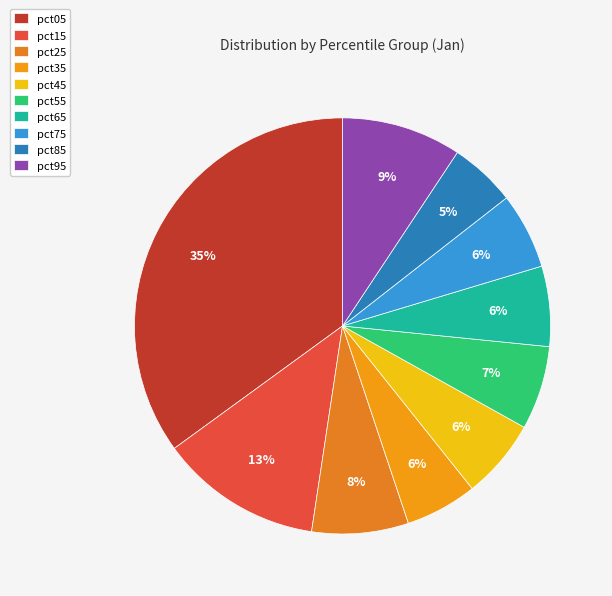

How many segments does this pie chart have?

10